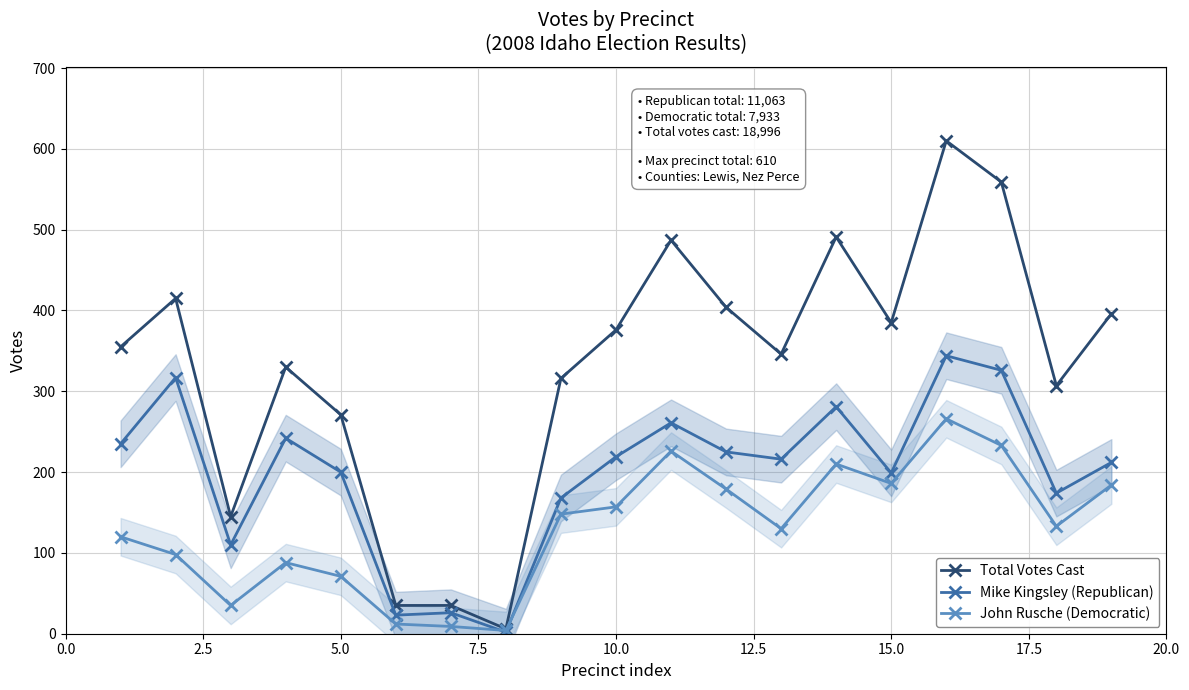

The value of Total Votes Cast at 5.0 is 271. True or false?

True